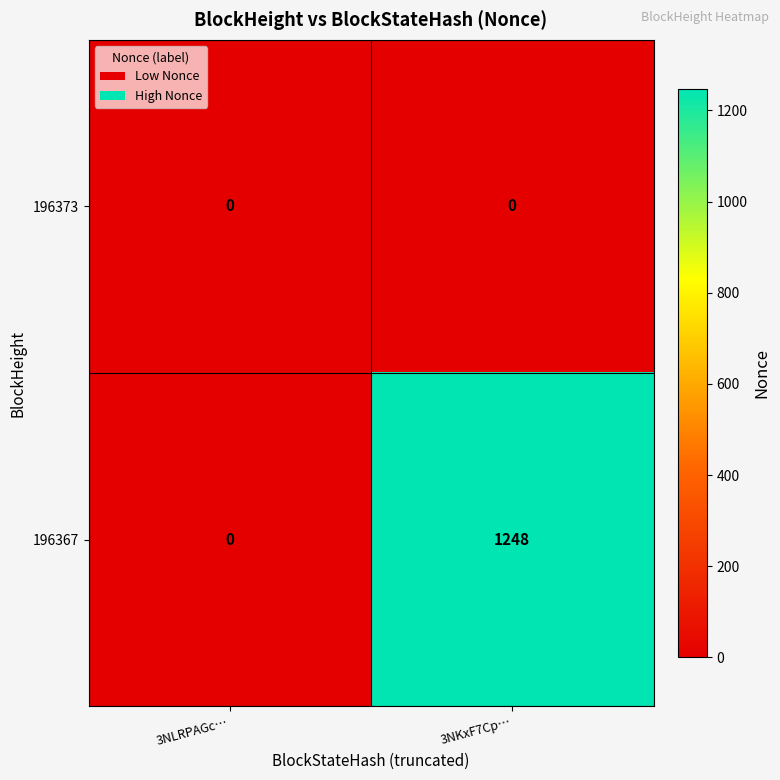

At which category is the sum across all series the highest?

3NKxF7Cp…